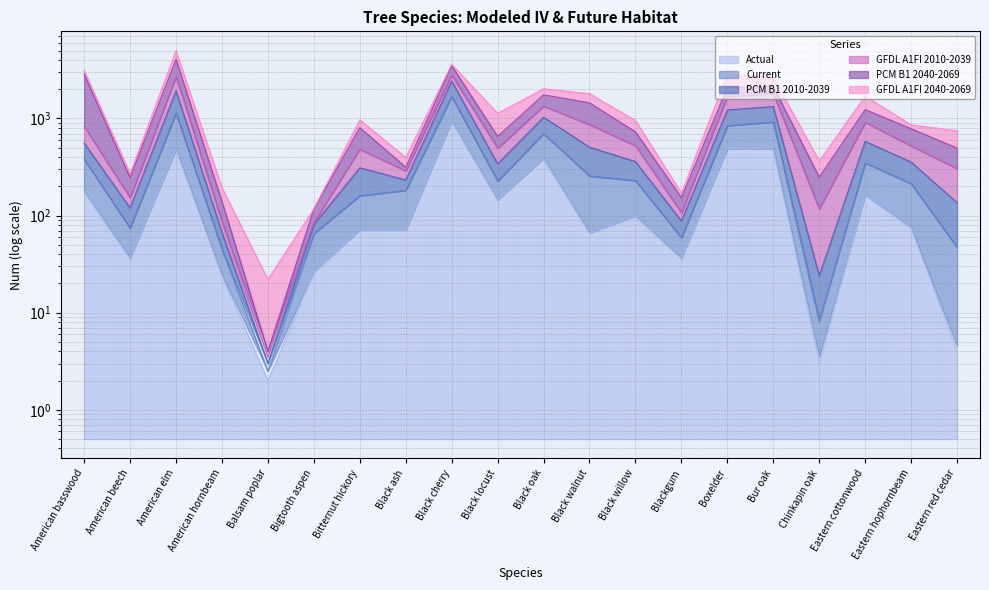

True or false: PCM B1 2010-2039 has a value of 522.0 at Eastern hophornbeam.

True